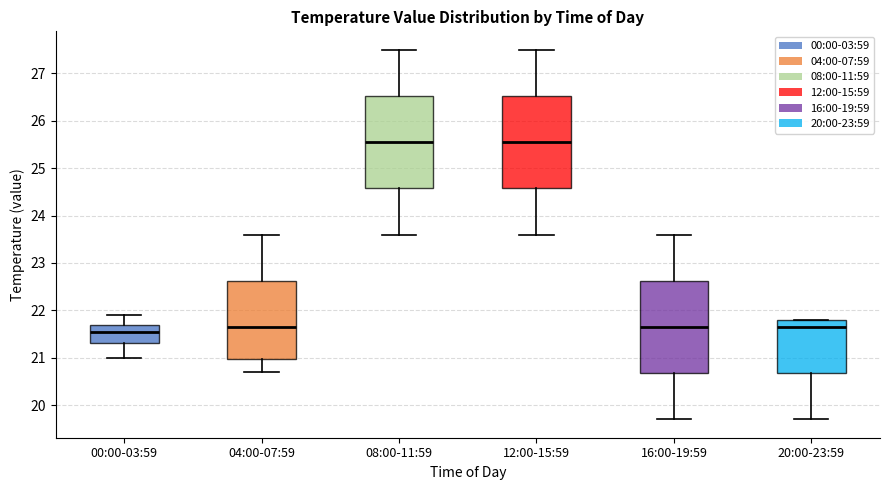

Reading left to right, transcribe this box plot: for each box, give where its median line is, the range the box spans, and where its two whiskers end, as read against the y-axis. The values are not printed on the chart, so give them approximately, as read against the axis.

00:00-03:59: median 21.6, box 21.3 to 21.7, whiskers 21.0 to 21.9
04:00-07:59: median 21.7, box 21.0 to 22.6, whiskers 20.7 to 23.6
08:00-11:59: median 25.6, box 24.6 to 26.5, whiskers 23.6 to 27.5
12:00-15:59: median 25.6, box 24.6 to 26.5, whiskers 23.6 to 27.5
16:00-19:59: median 21.7, box 20.7 to 22.6, whiskers 19.7 to 23.6
20:00-23:59: median 21.7, box 20.7 to 21.8, whiskers 19.7 to 21.8